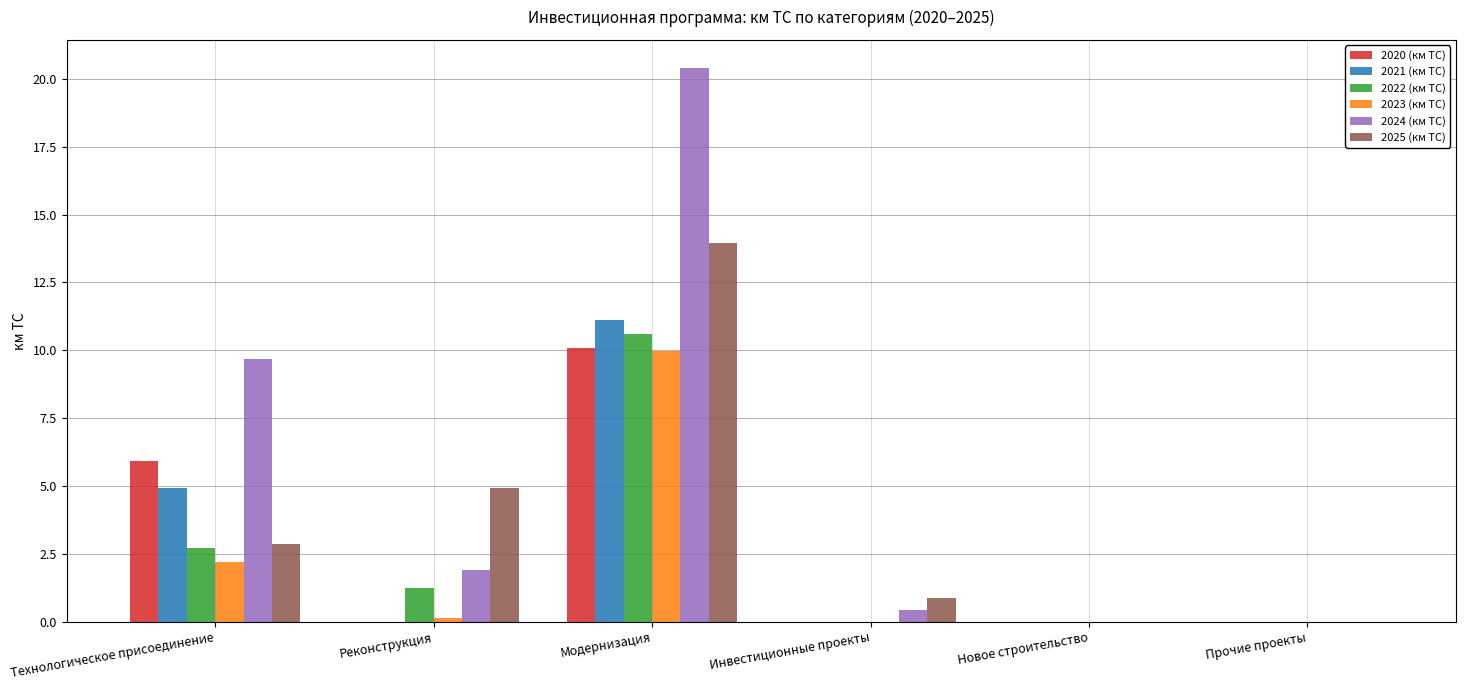

What is the sum of all 2020 (км ТС) values?

16.0